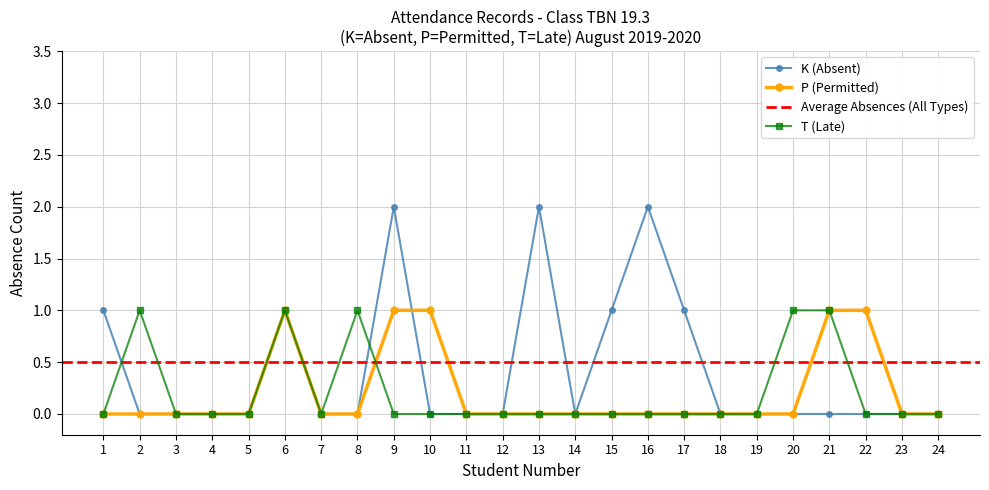

True or false: P (Permitted) and T (Late) cross at least once.

True